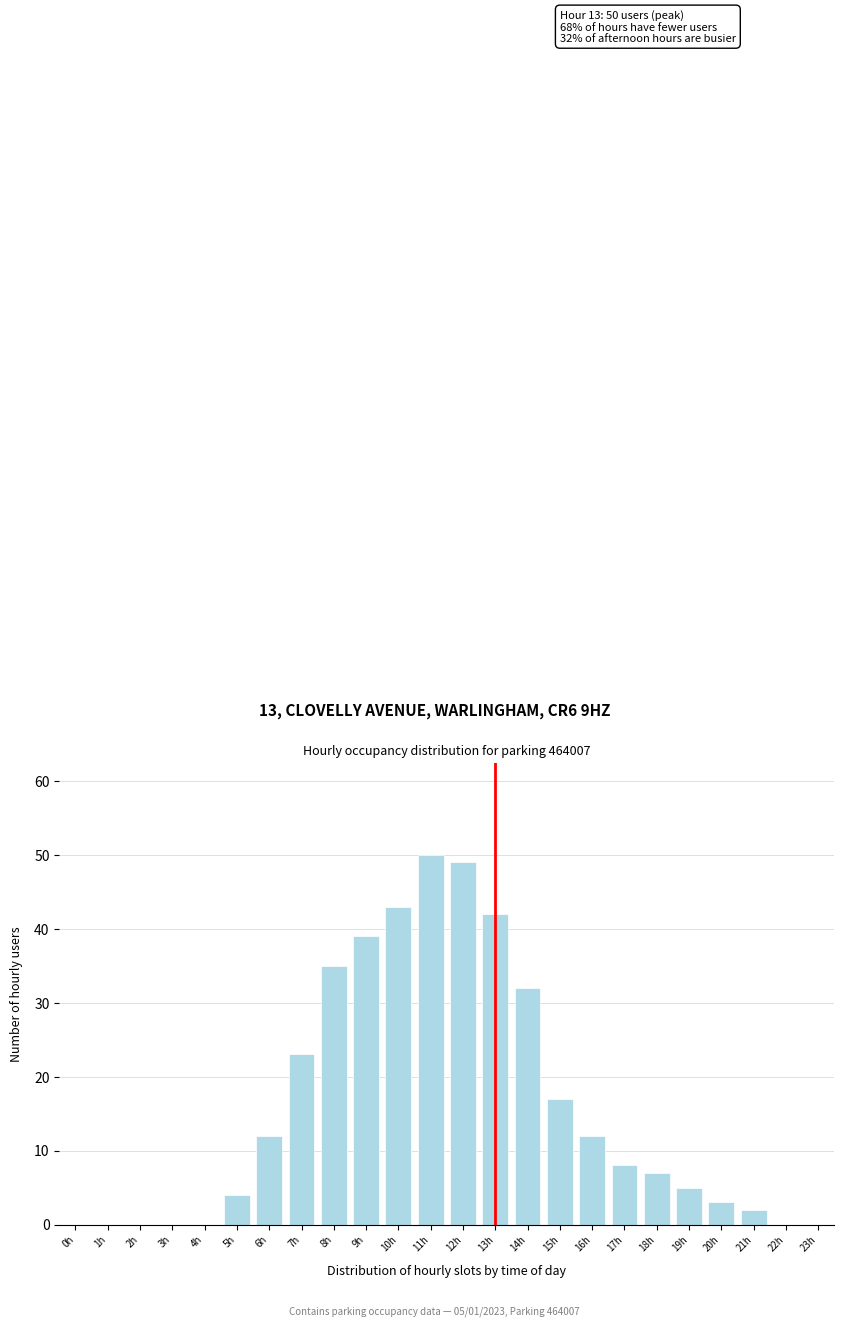

Reading right to left, list all the values displayed in this chart.

23h=0	22h=0	21h=2	20h=3	19h=5	18h=7	17h=8	16h=12	15h=17	14h=32	13h=42	12h=49	11h=50	10h=43	9h=39	8h=35	7h=23	6h=12	5h=4	4h=0	3h=0	2h=0	1h=0	0h=0